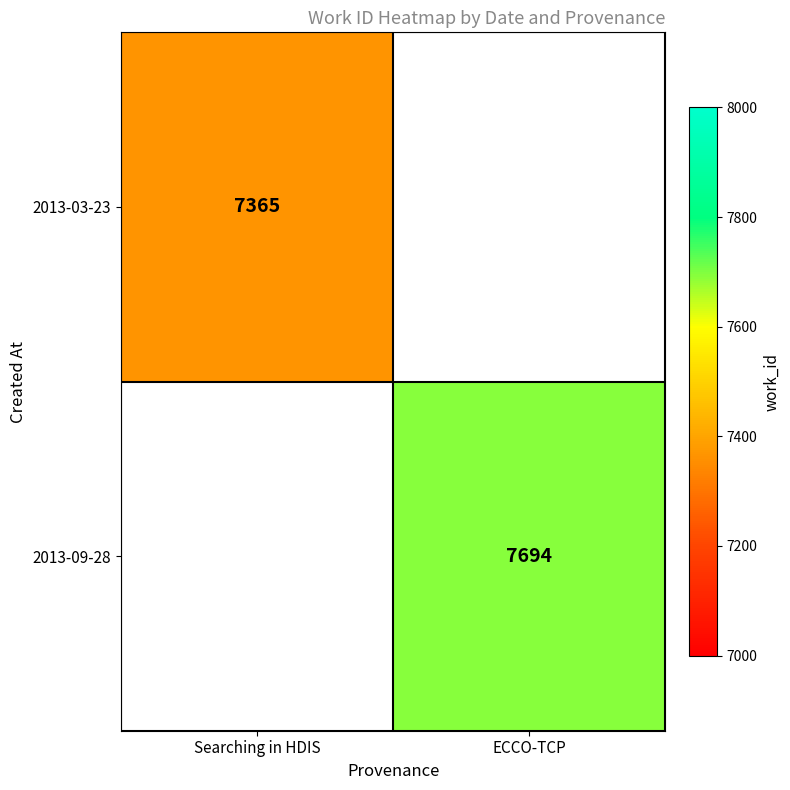

Is it true that 2013-09-28 equals 7694 at ECCO-TCP?

True